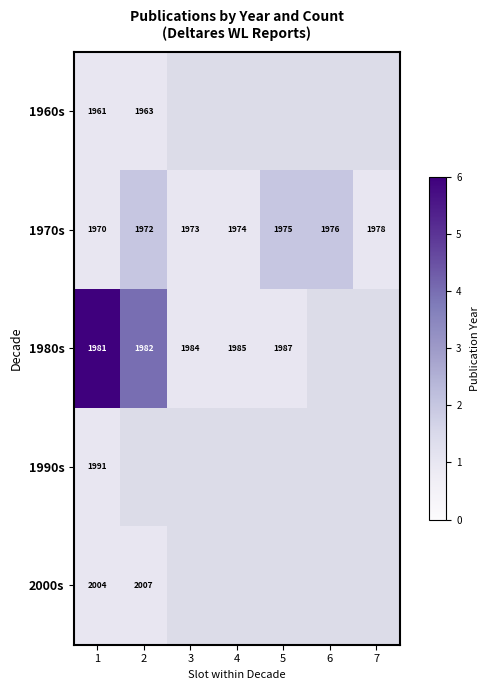

What is the spread (max minus min) of values at 1?

43